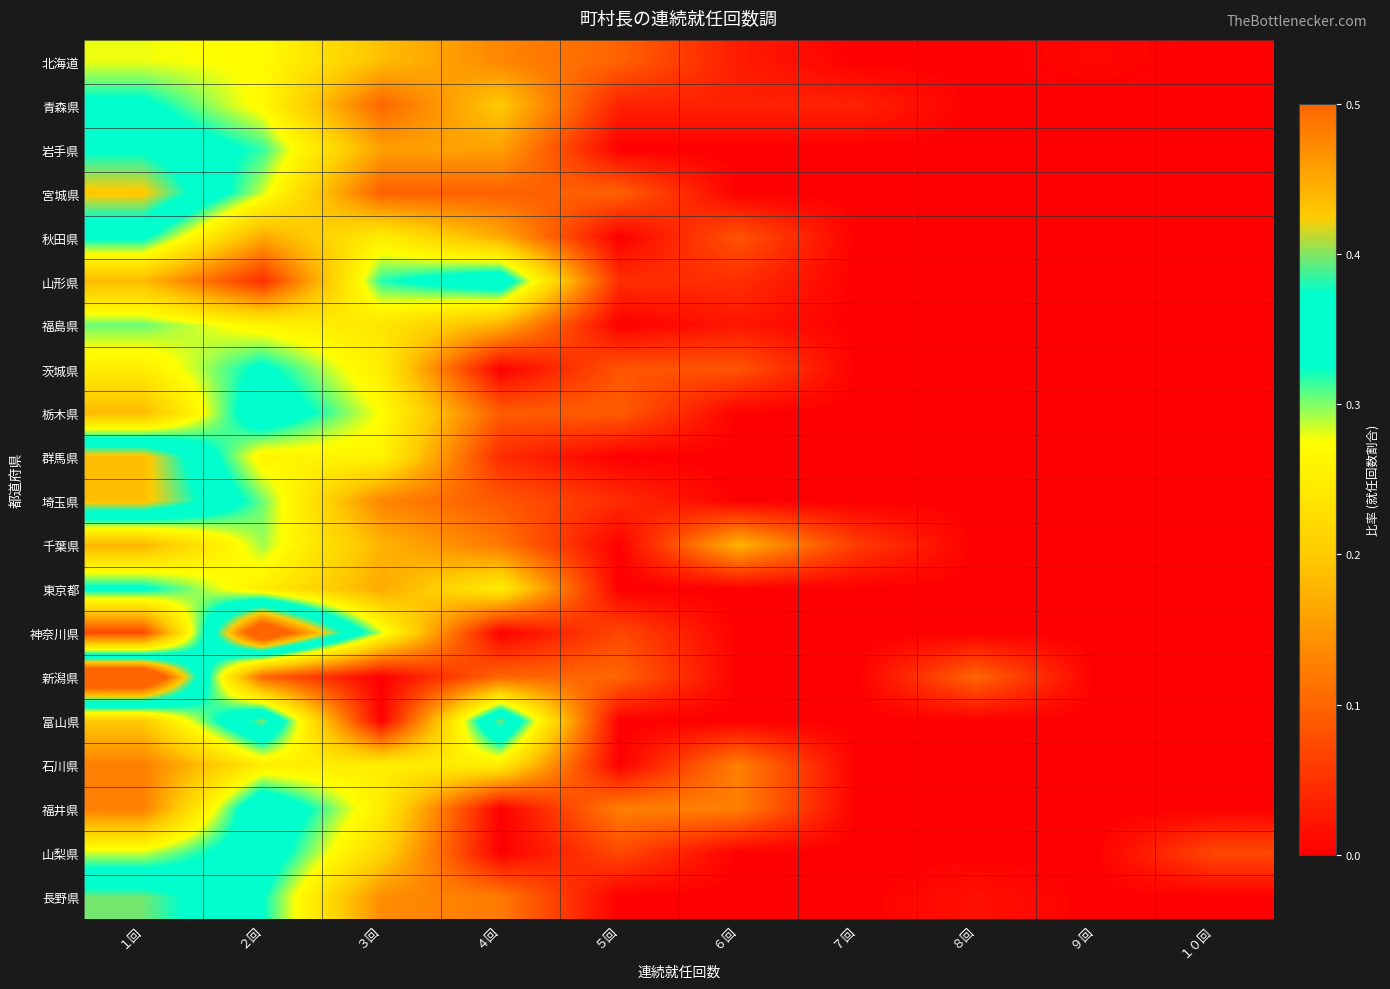

At which category is the sum across all series the highest?

１回